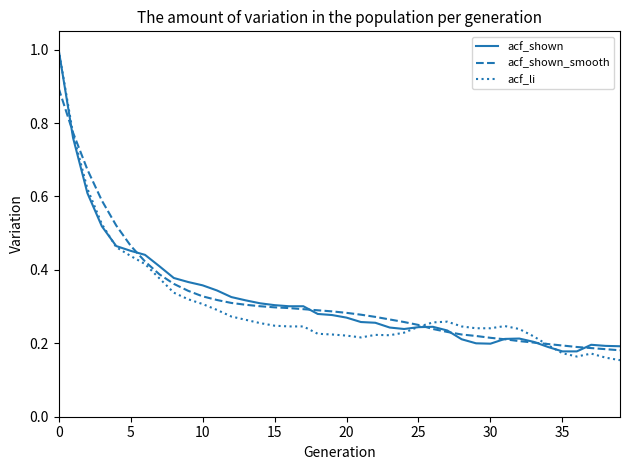

Which series has the widest spread of values?

acf_li